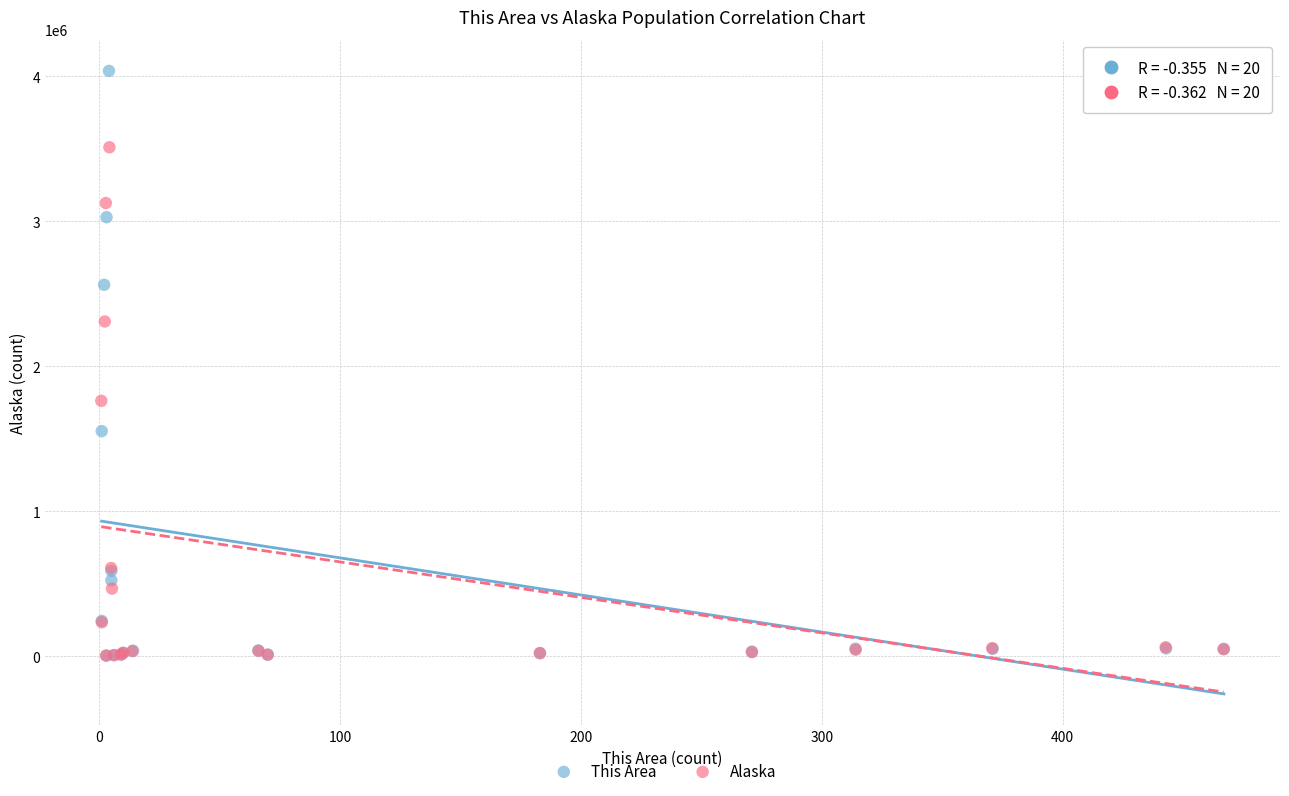

Which series contains the highest Y value?

This Area